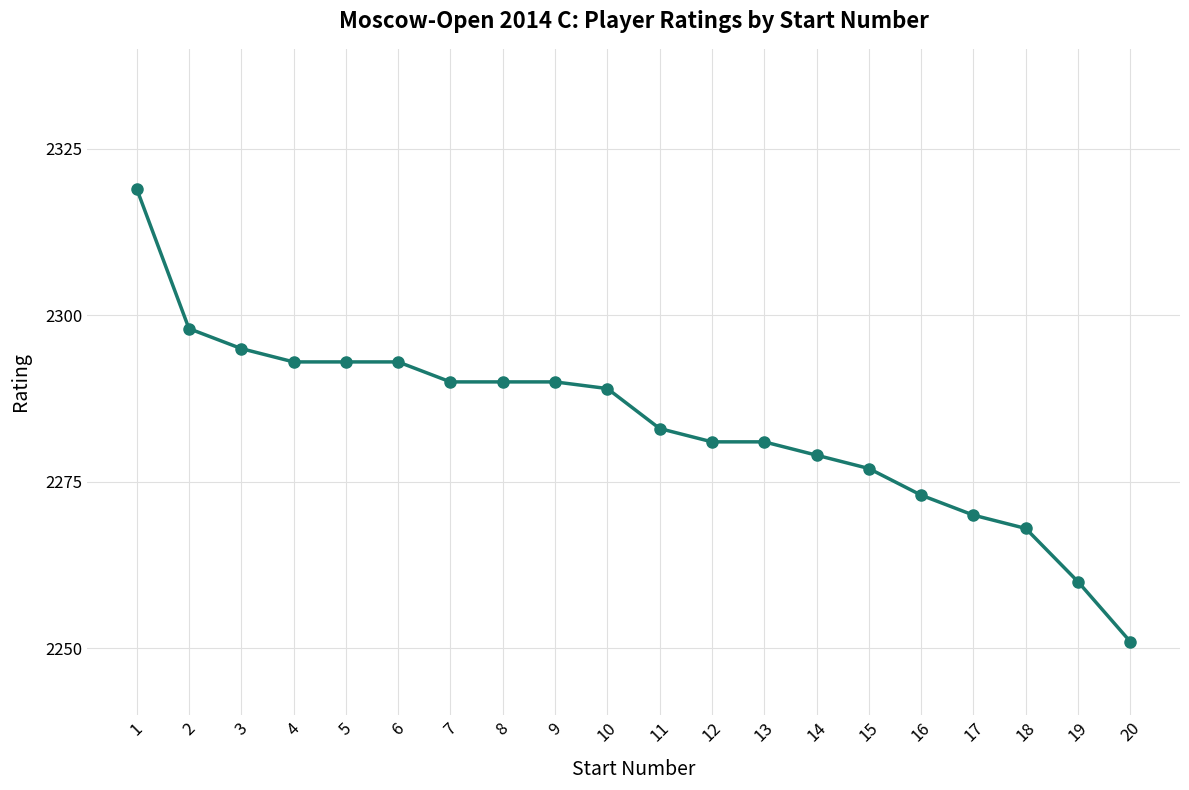

What is the change in value from 1 to 5?

-26